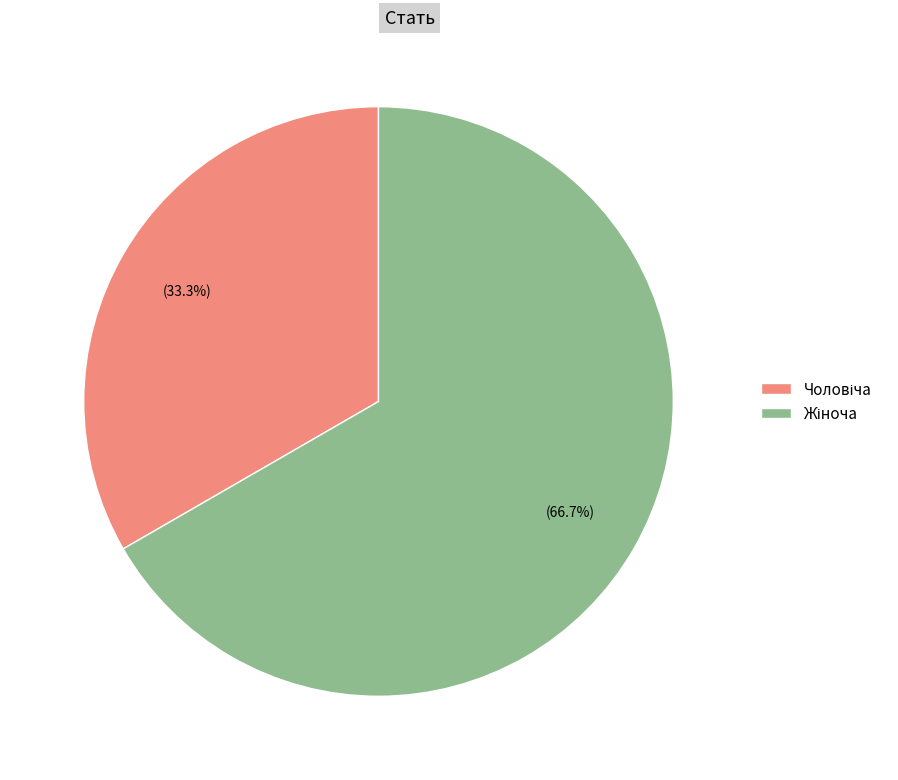

Does any single category account for the majority?

Yes